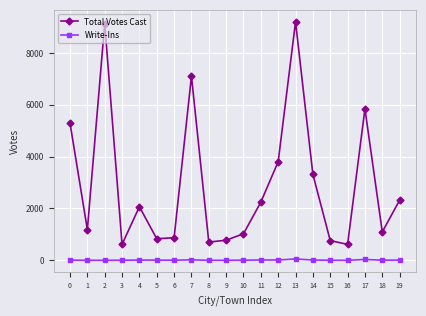

Which series changed the most between 7 and 18?

Total Votes Cast